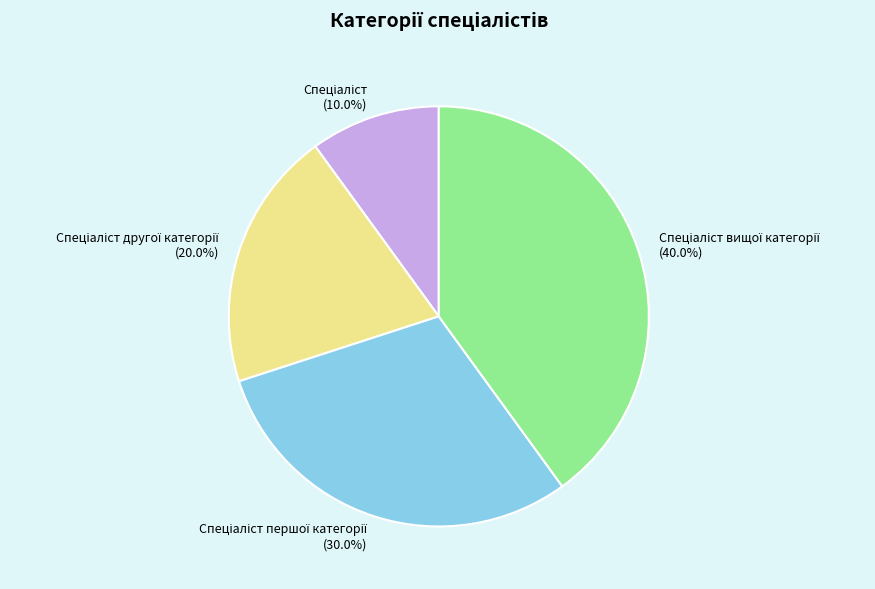

Is there a majority slice in this chart?

No